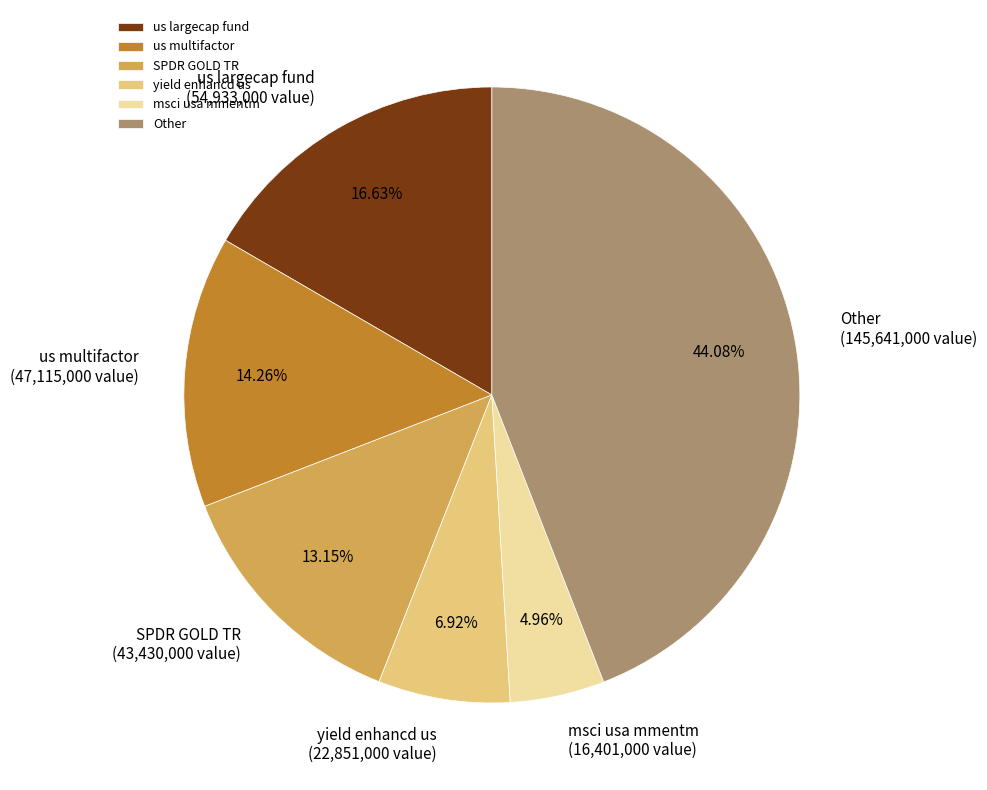

How many slices are in this pie chart?

6